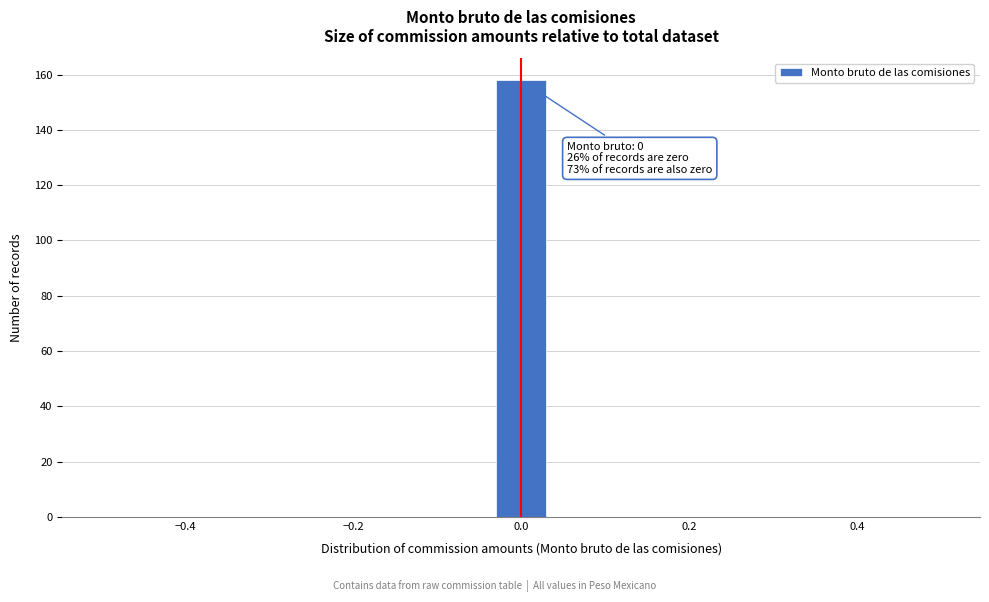

Read against the x-axis, roughly where is the centre of the tallest bar?

0.00